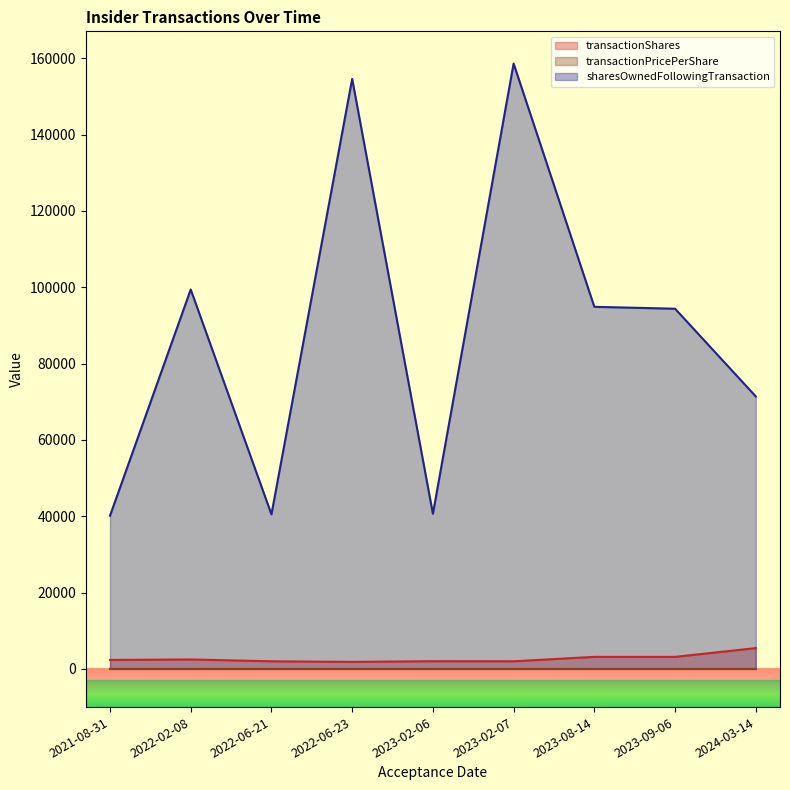

Where is the first local minimum for transactionShares?

2022-06-23